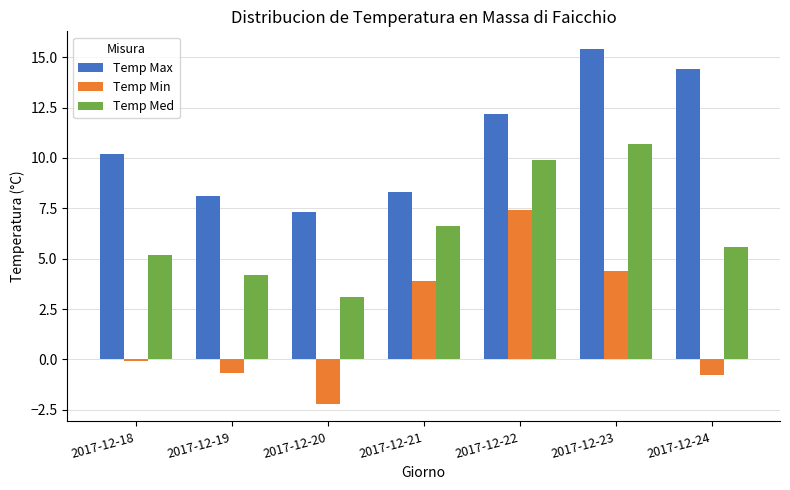

What is the sum of all Temp Max values?

75.9